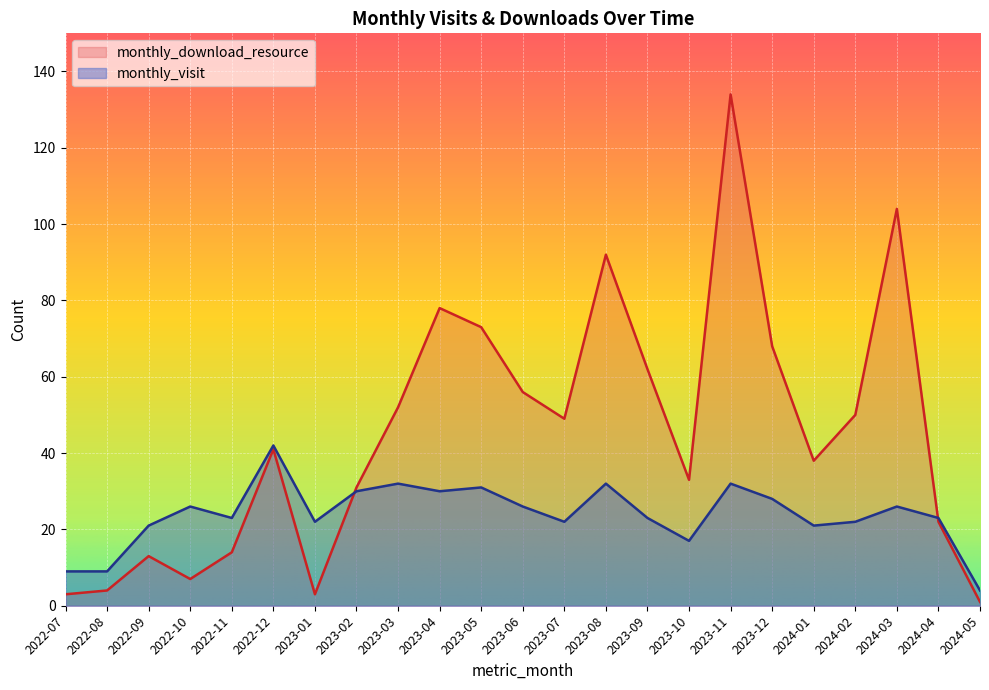

Where is monthly_download_resource nearest to the value 67?

2023-12